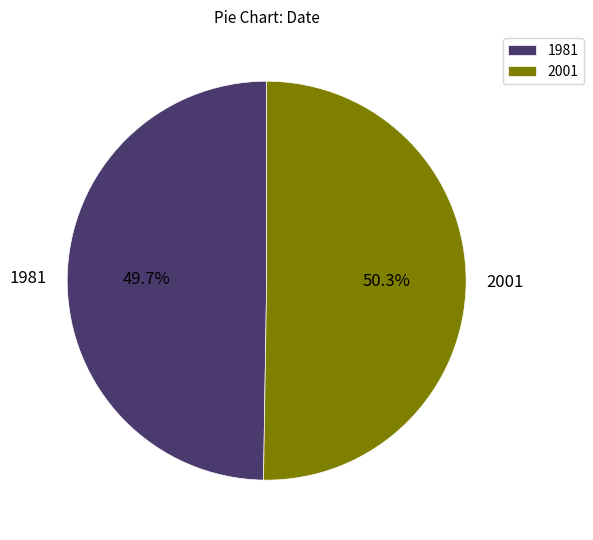

Which has a higher value, 1981 or 2001?

2001